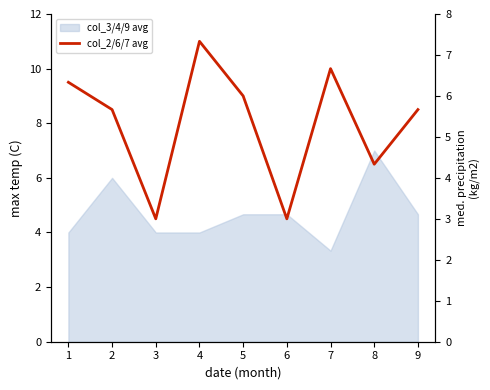

How many categories are shown in the chart?

9